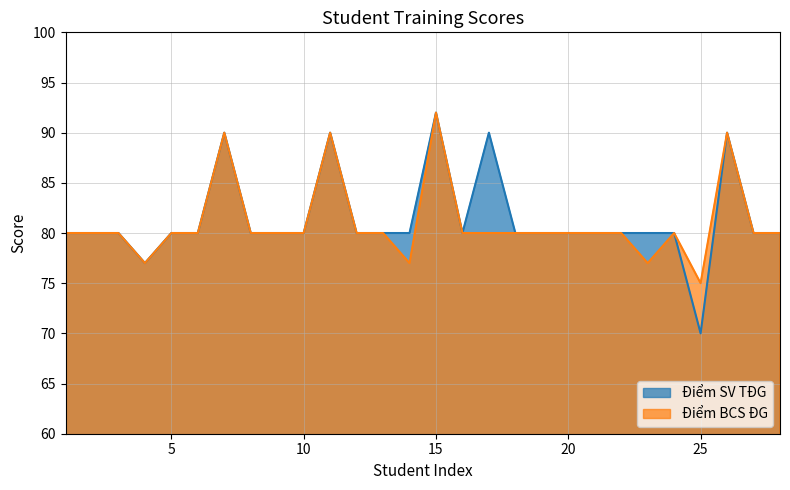

How many interior local valleys does the Điểm BCS ĐG series have?

4